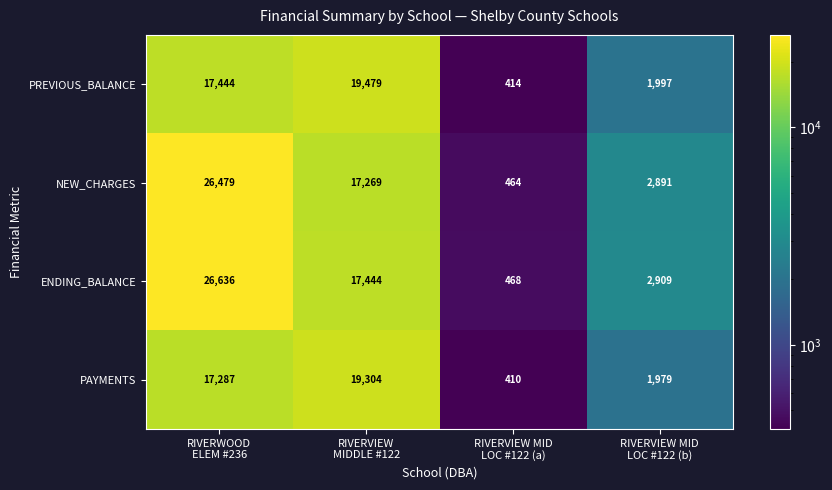

Which series has the largest total across all categories?

ENDING_BALANCE